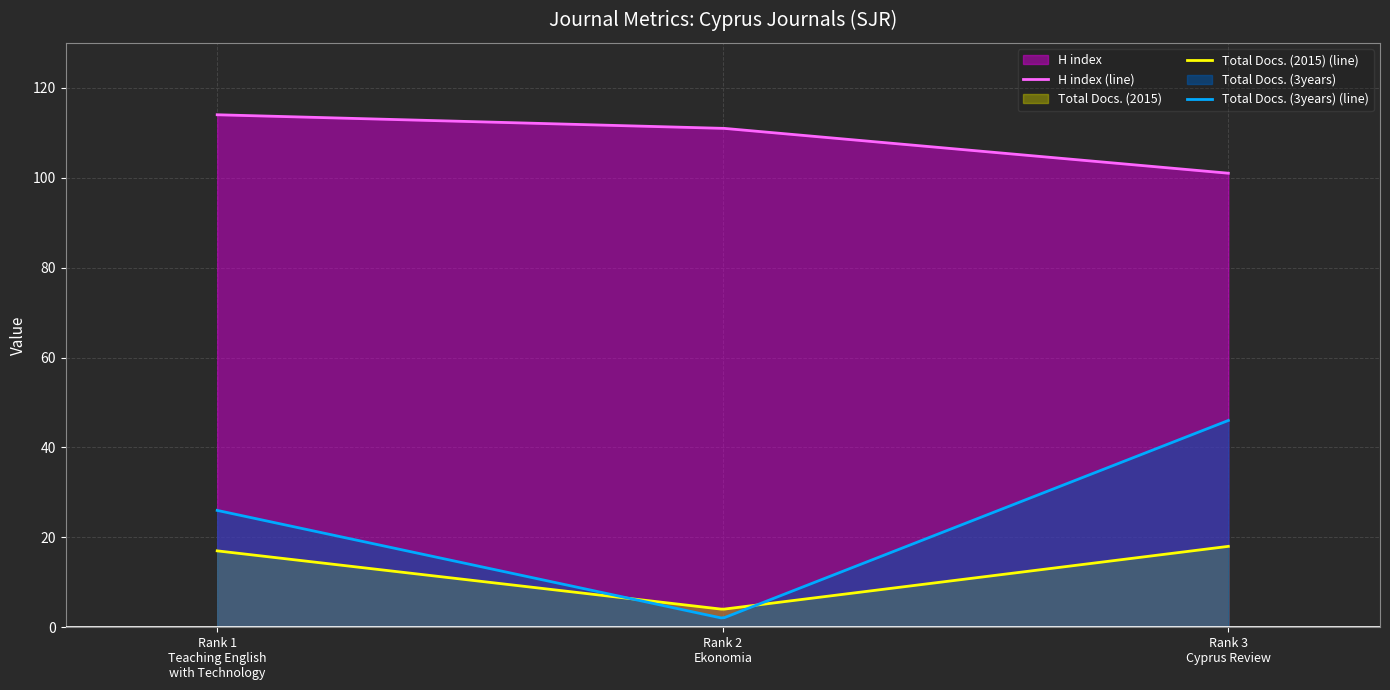

What position from the right is Rank 1
Teaching English
with Technology?

3